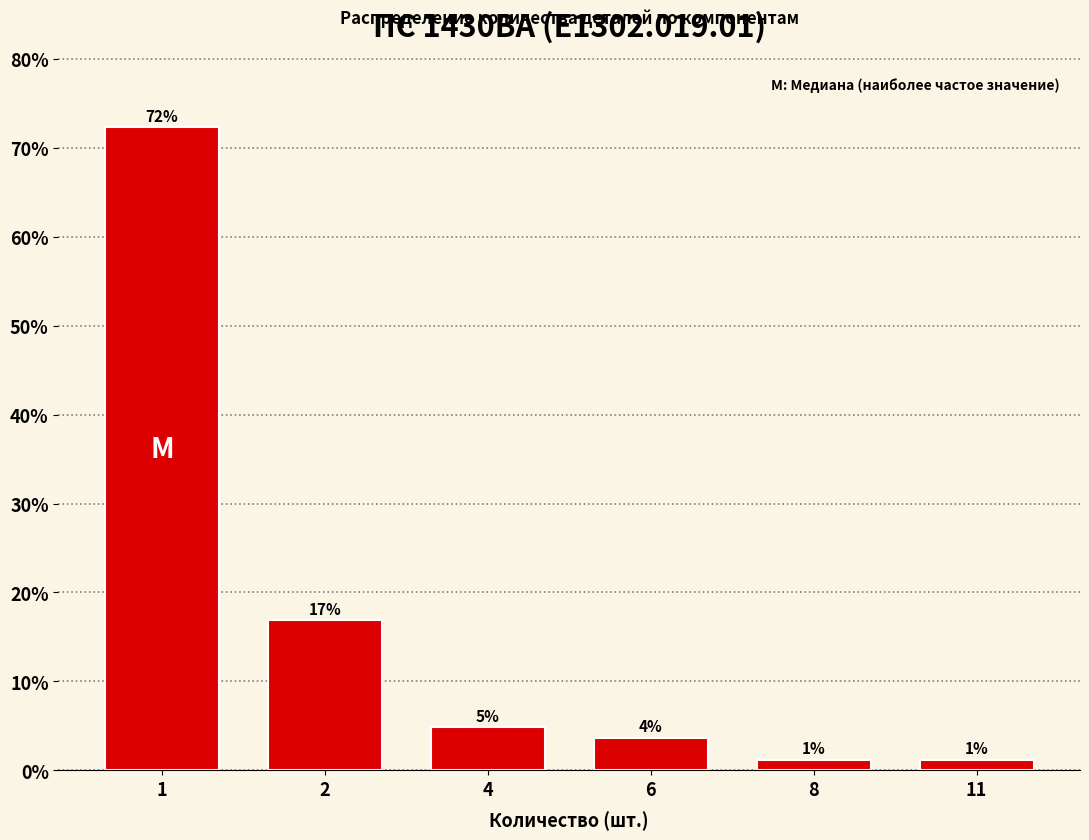

How many bars are there in total?

6